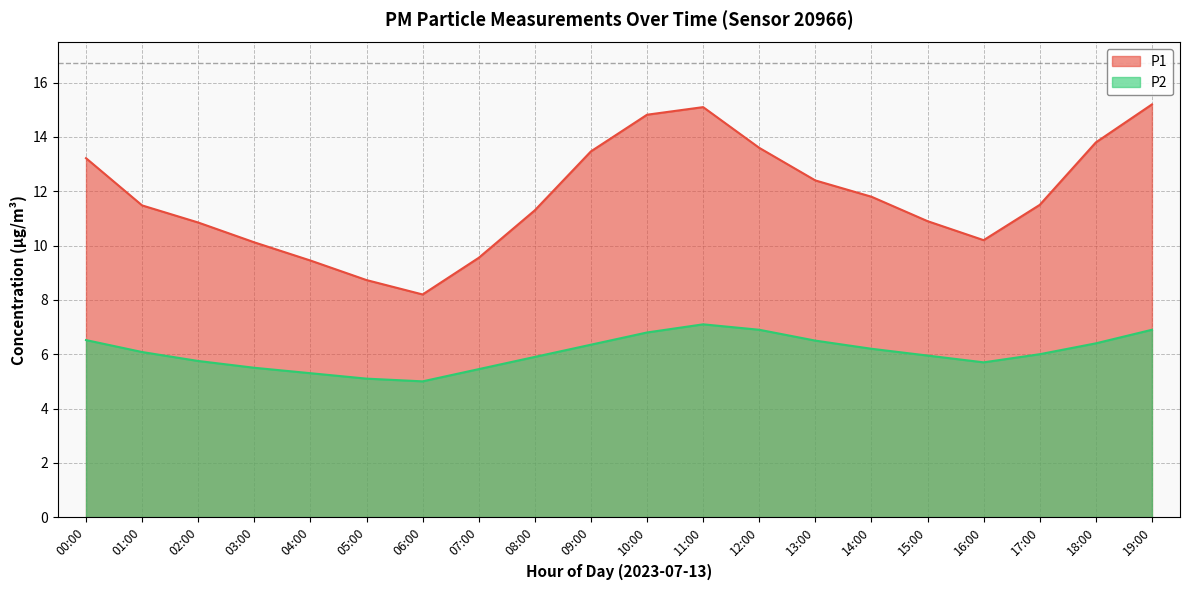

How many values in the P2 series are below 6?

9